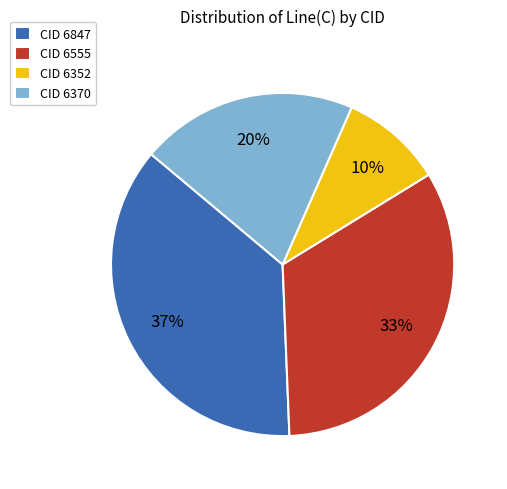

Rank the categories by value from highest to lowest.

CID 6847, CID 6555, CID 6370, CID 6352